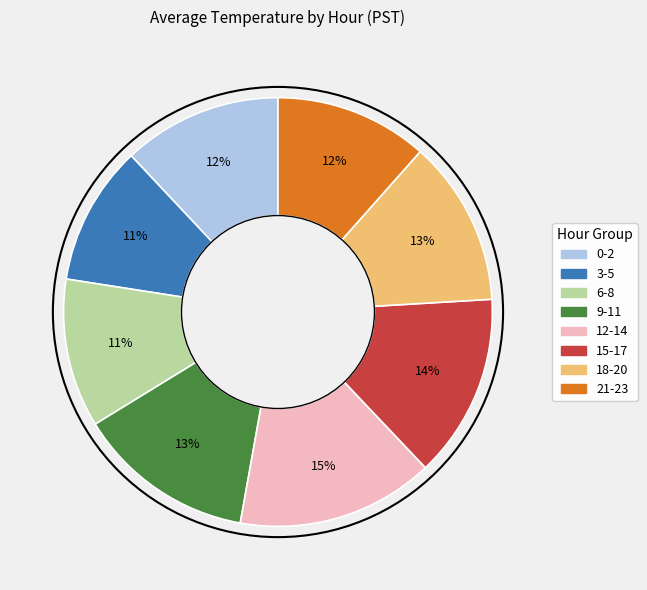

How many slices are in this pie chart?

8